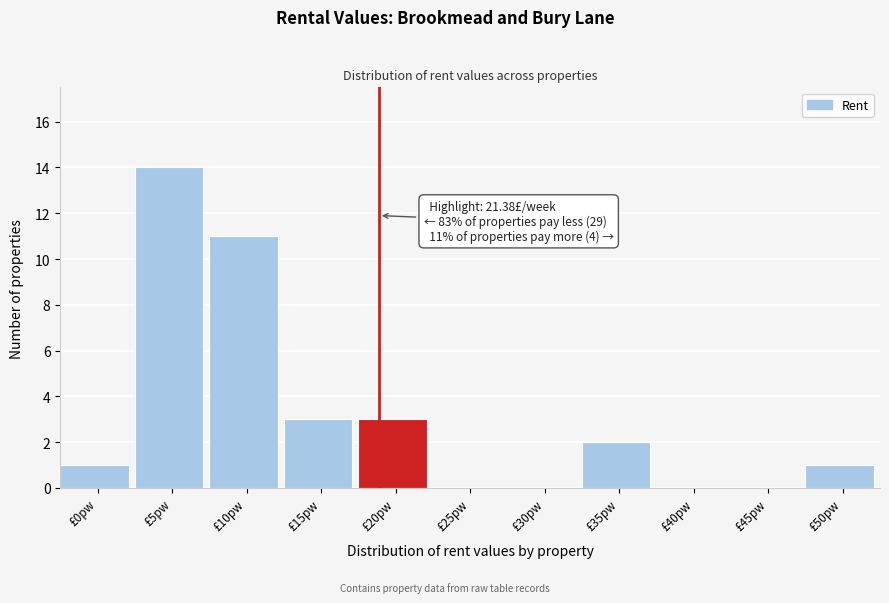

Reading left to right, extract all data points from this chart.

£0pw=1	£5pw=14	£10pw=11	£15pw=3	£20pw=3	£25pw=0	£30pw=0	£35pw=2	£40pw=0	£45pw=0	£50pw=1